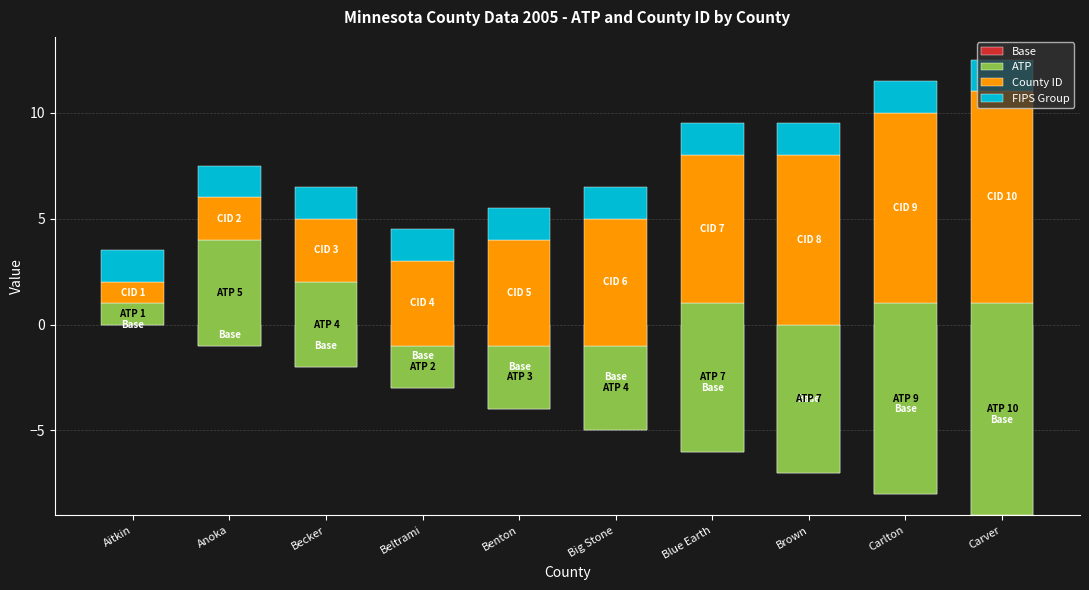

What is the label of the 6th bar from the right?

Benton